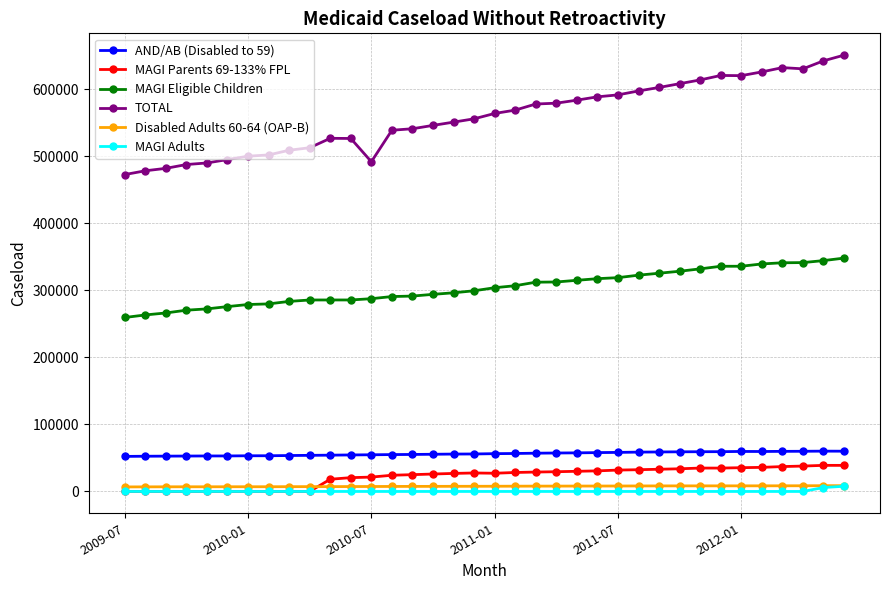

True or false: AND/AB (Disabled to 59) and MAGI Eligible Children intersect in this chart.

False